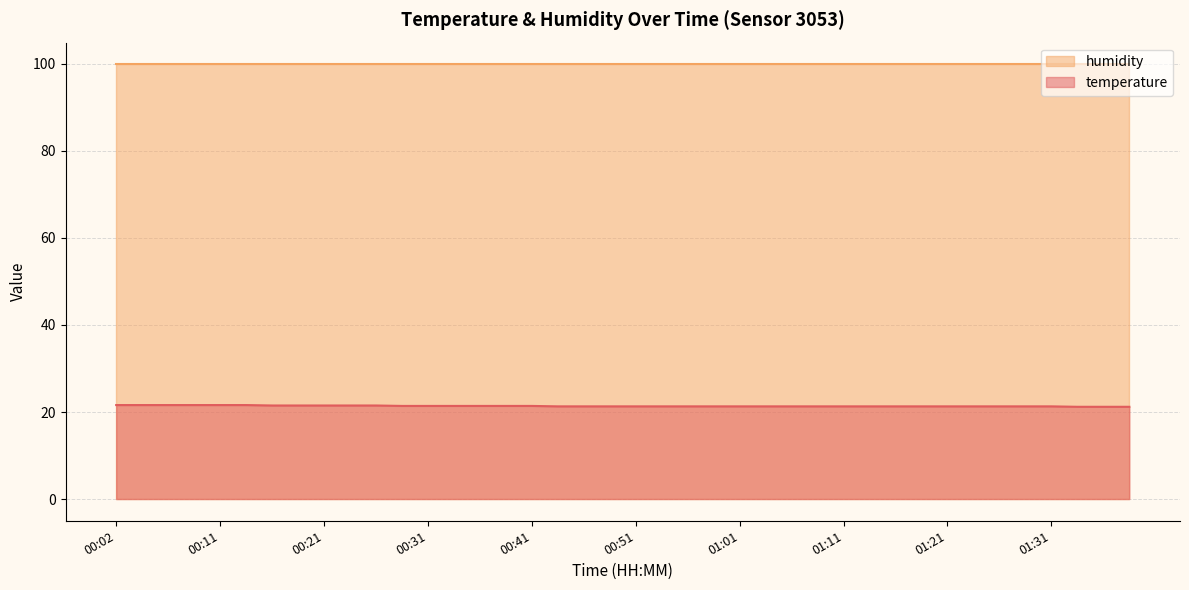

What is the difference between the second highest and minimum values?

0.4